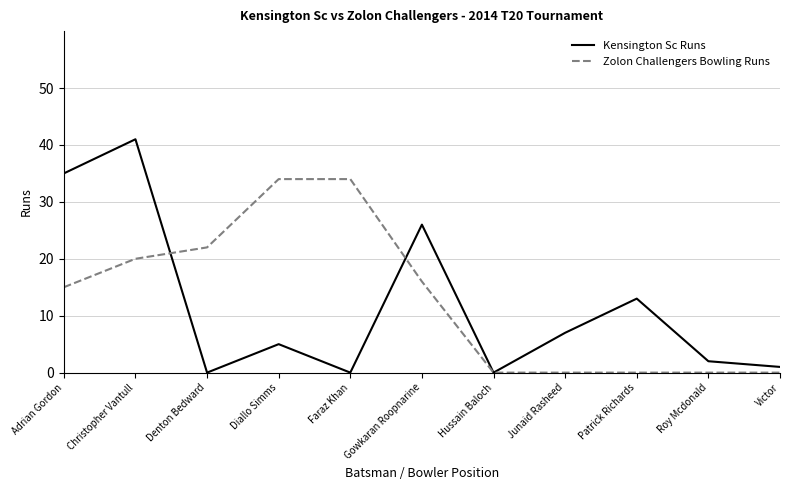

Reading left to right, extract all data points from this chart.

Kensington Sc Runs: 35	41	0	5	0	26	0	7	13	2	1
Zolon Challengers Bowling Runs: 15	20	22	34	34	16	0	0	0	0	0